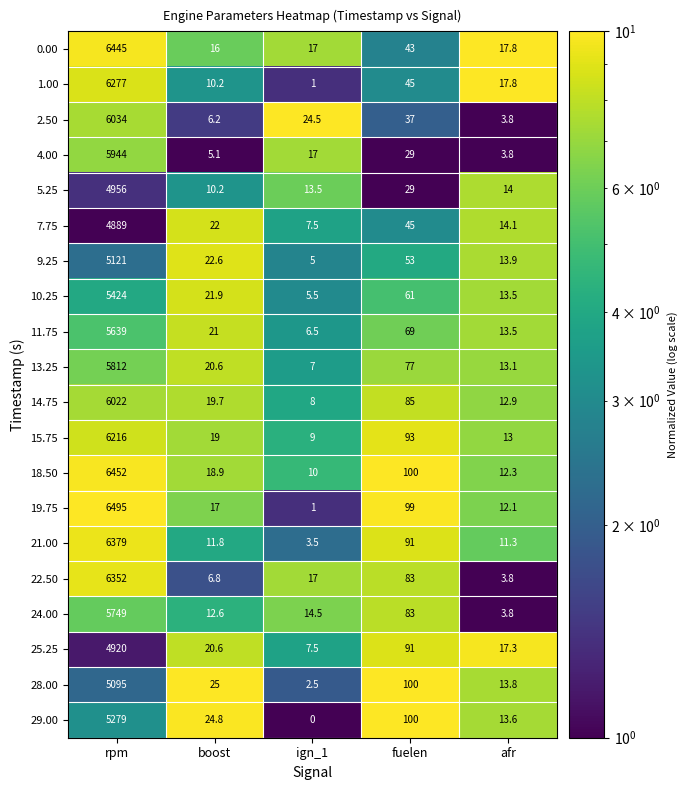

How many values in the 21.00 series exceed 11?

4